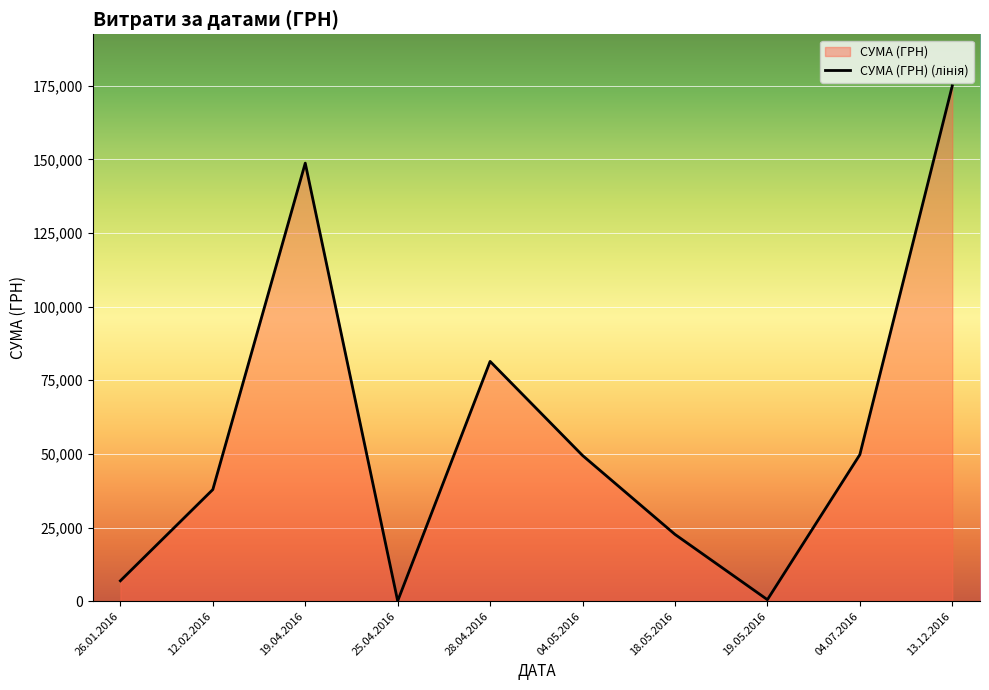

Which category has the highest value across all series?

13.12.2016